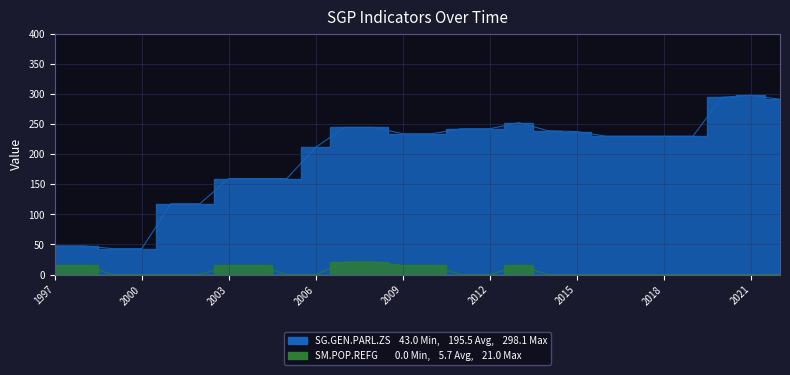

Reading left to right, extract all data points from this chart.

SG.GEN.PARL.ZS: 47.6	47.6	43.0	43.0	117.6	117.6	159.6	159.6	159.6	211.8	244.7	244.7	234.0	234.0	242.4	242.4	252.5	239.1	237.6	230.0	230.0	230.0	230.0	294.7	298.1	291.3
SM.POP.REFG: 15.0	15.0	0.0	0.0	0.0	0.0	15.0	15.0	0.0	0.0	21.0	21.0	15.0	15.0	0.0	0.0	15.0	0.0	0.0	0.0	0.0	0.0	0.0	0.0	0.0	0.0